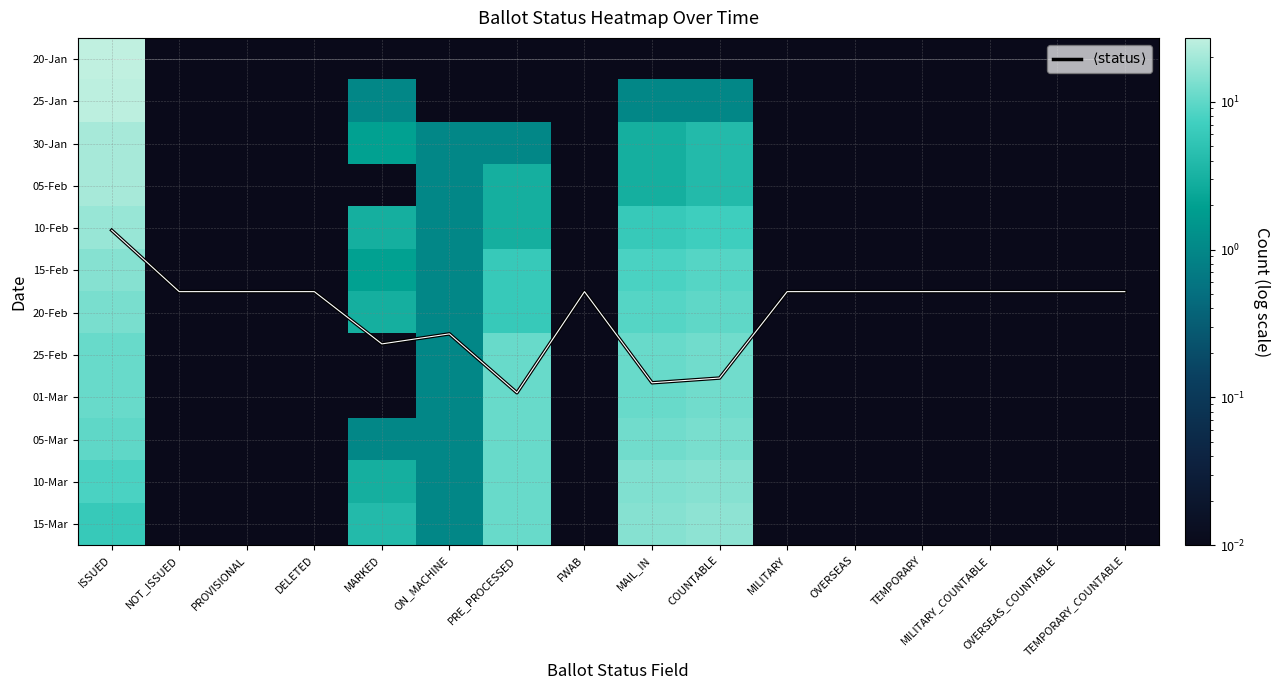

At which label does $\langle \mathrm{status} \rangle$ reach its minimum?

ISSUED